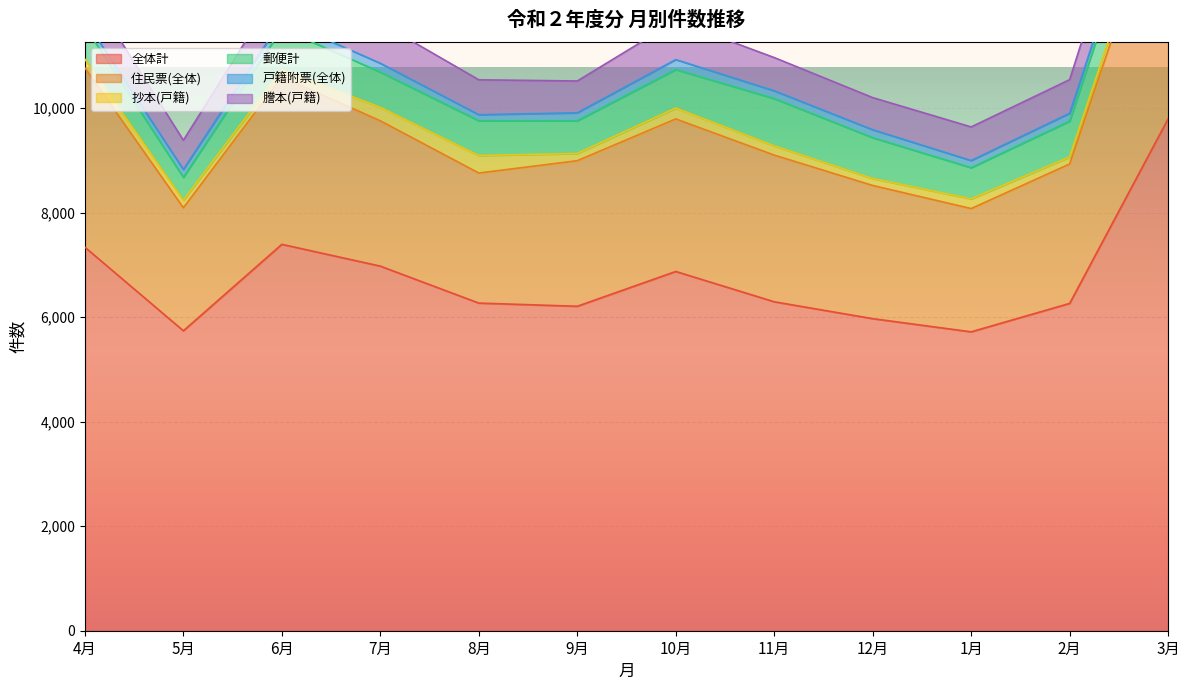

Where is the first local maximum for 郵便計?

6月